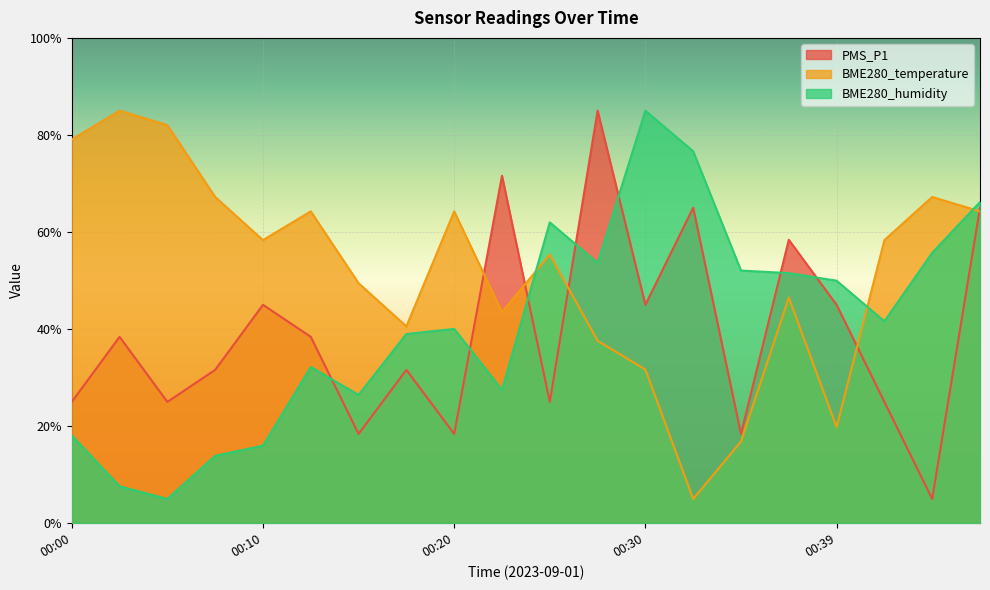

At which label is BME280_humidity closest to 45?

00:42